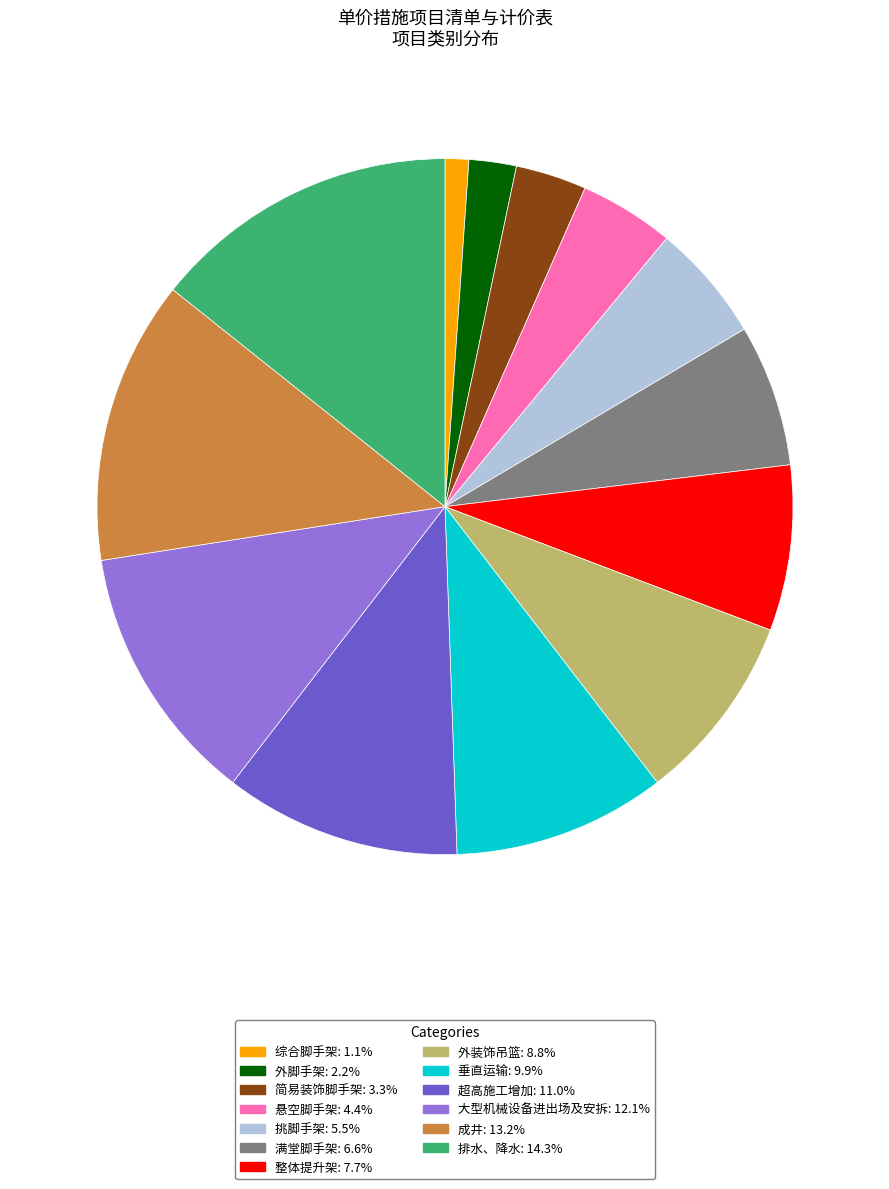

Do 简易装饰脚手架: 3.3% and 外脚手架: 2.2% together represent more than half of the pie?

No